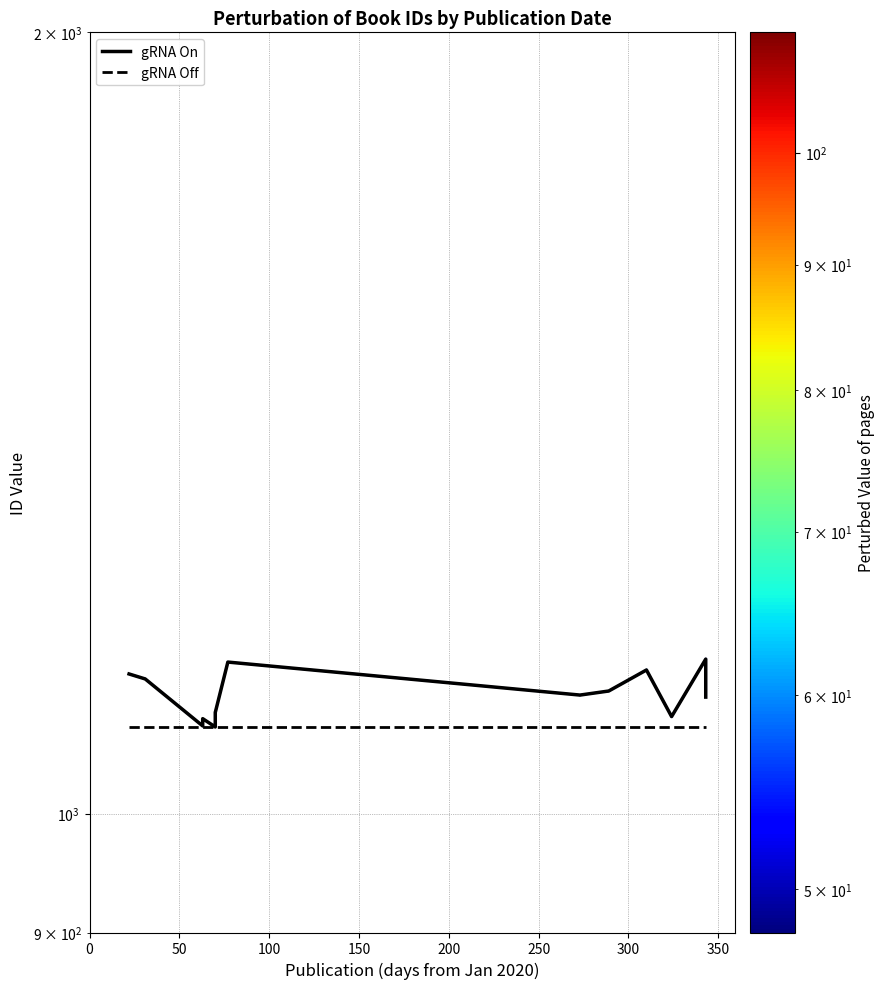

What is the spread (max minus min) of values at 0?

52